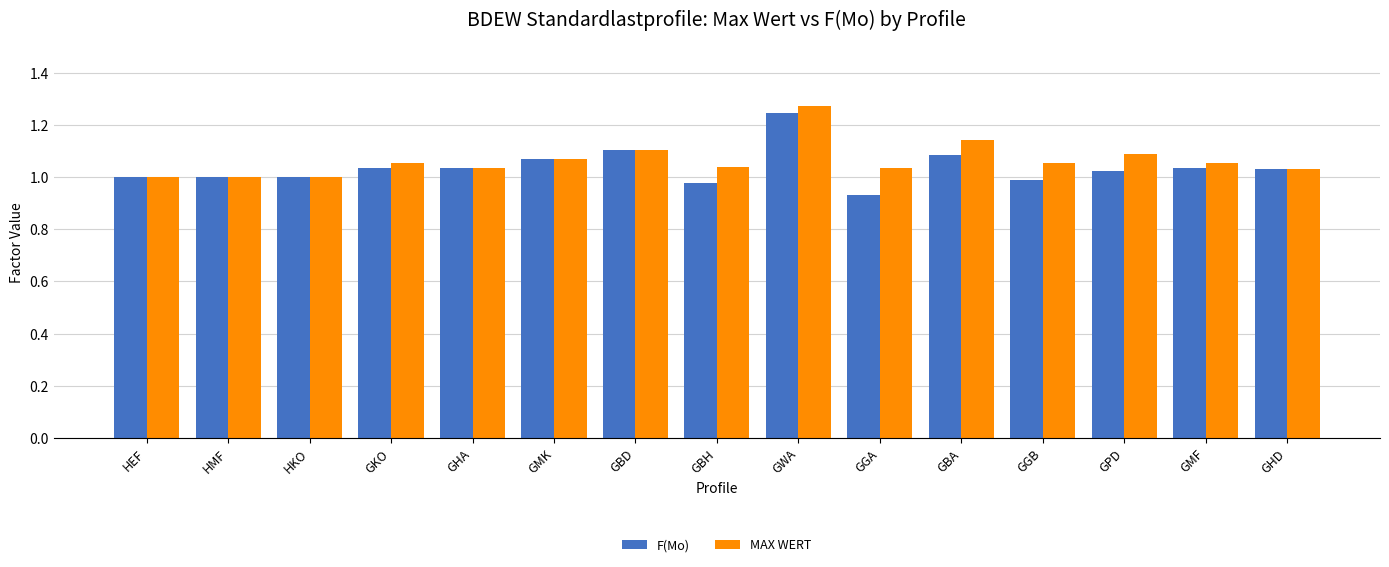

At which category is the sum across all series the highest?

GWA